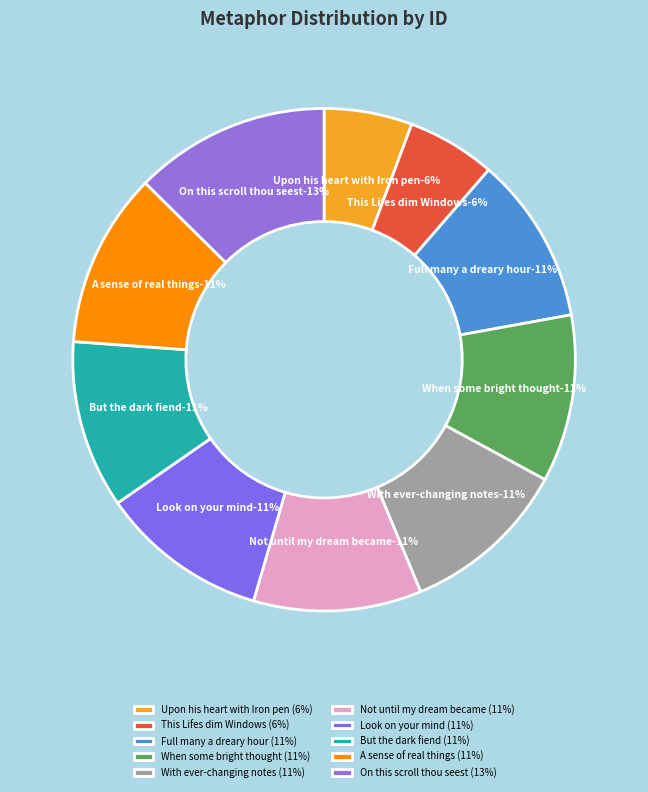

Is there a majority slice in this chart?

No